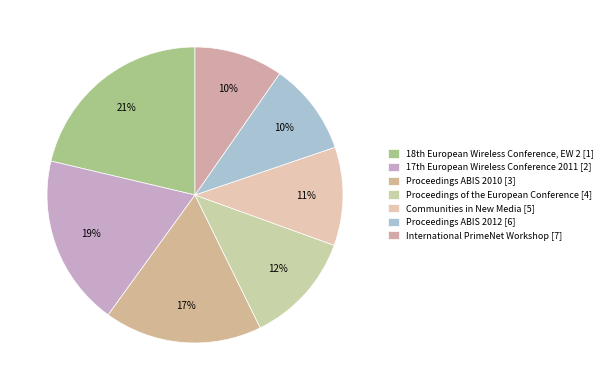

Count the number of slices in the pie.

7